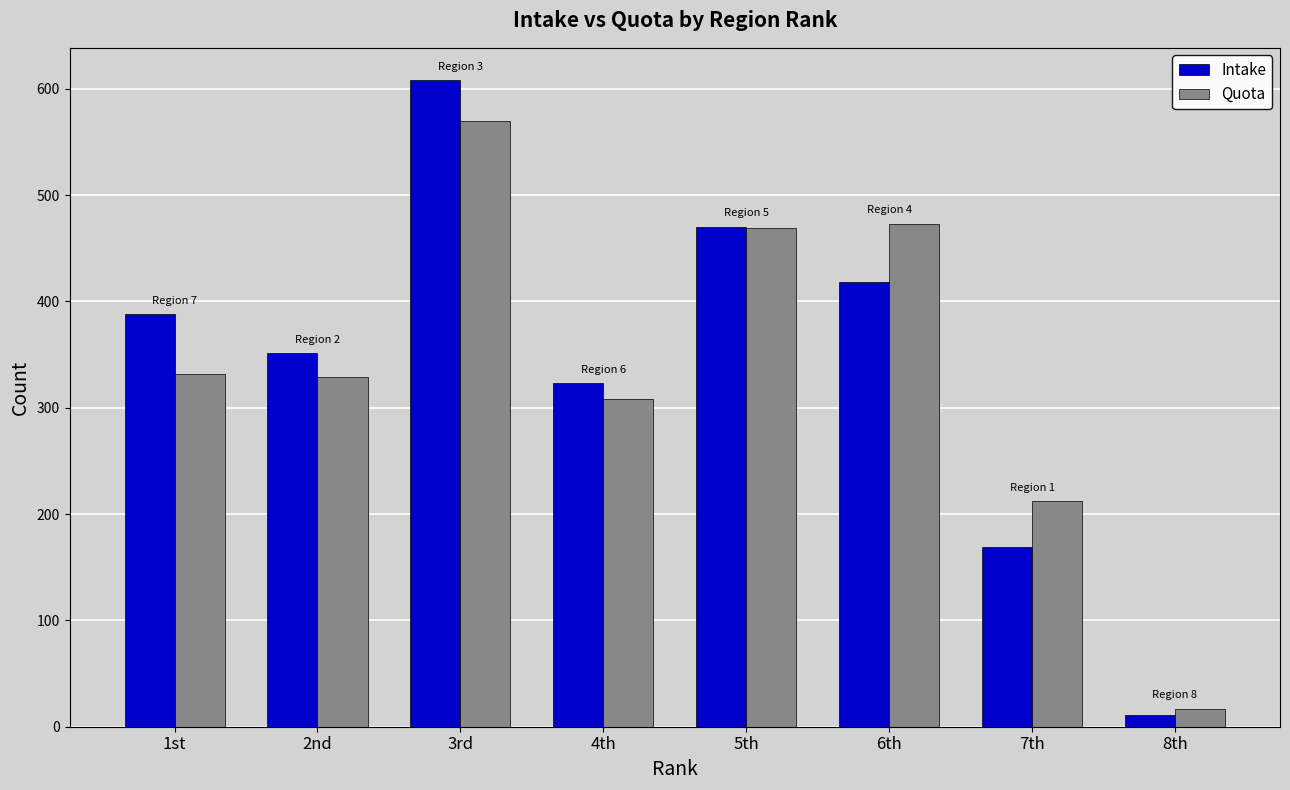

What is the spread (max minus min) of values at 3rd?

38